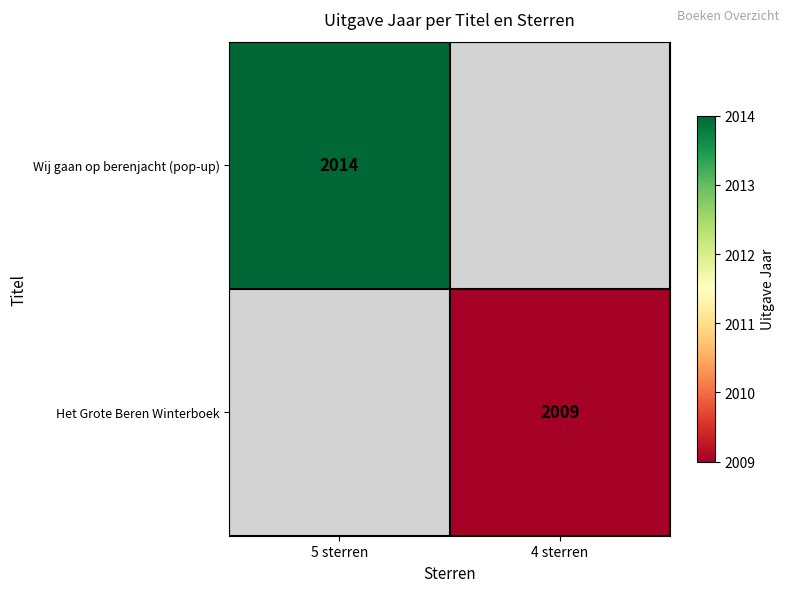

What is the greatest value displayed?

2014.0